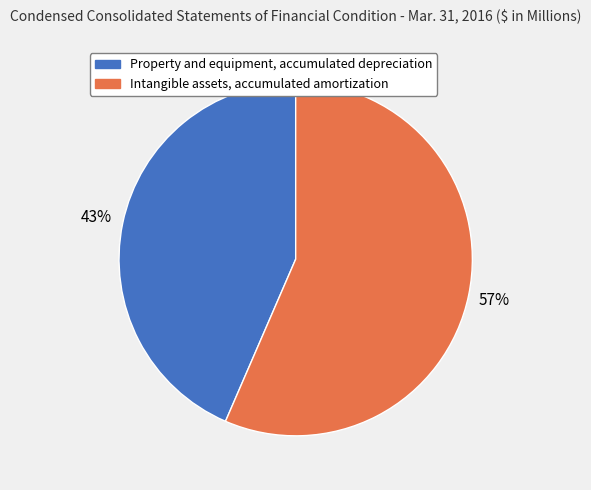

To the nearest percent, what is the combined percentage of Intangible assets, accumulated amortization and Property and equipment, accumulated depreciation?

100%